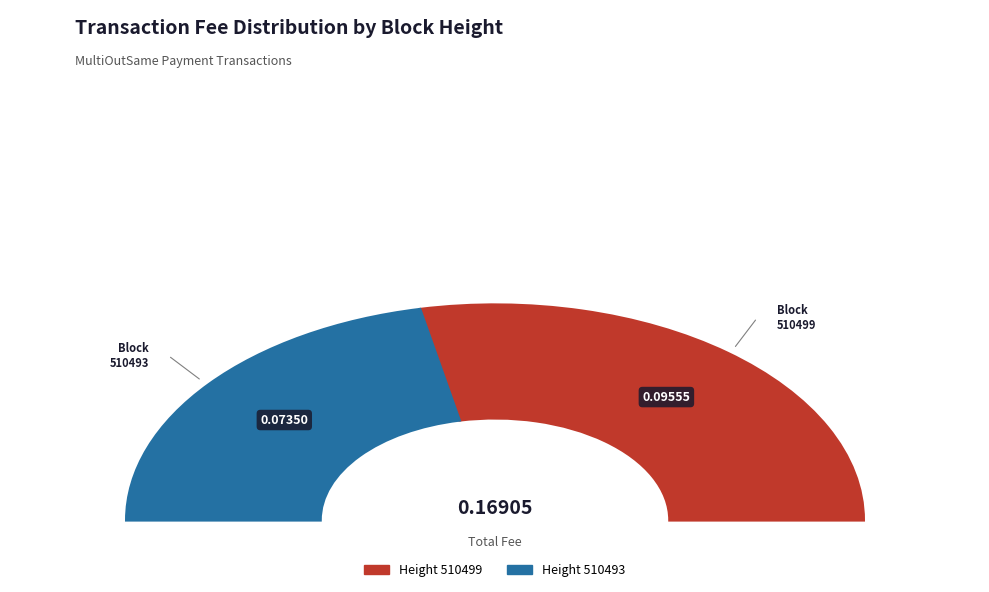

How many segments does this pie chart have?

2